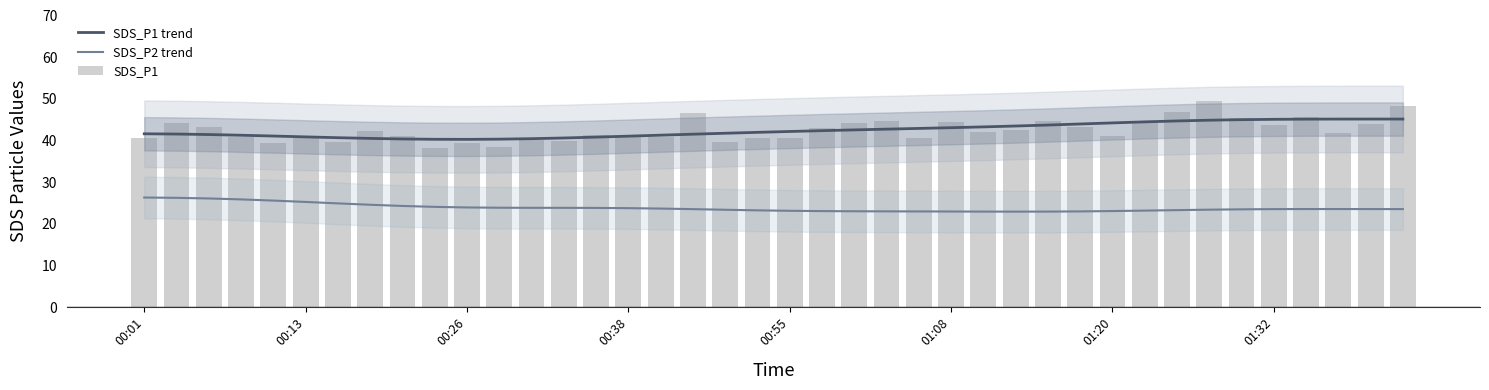

What is the value of the SDS_P1 bar at the 29th from the left?

44.6